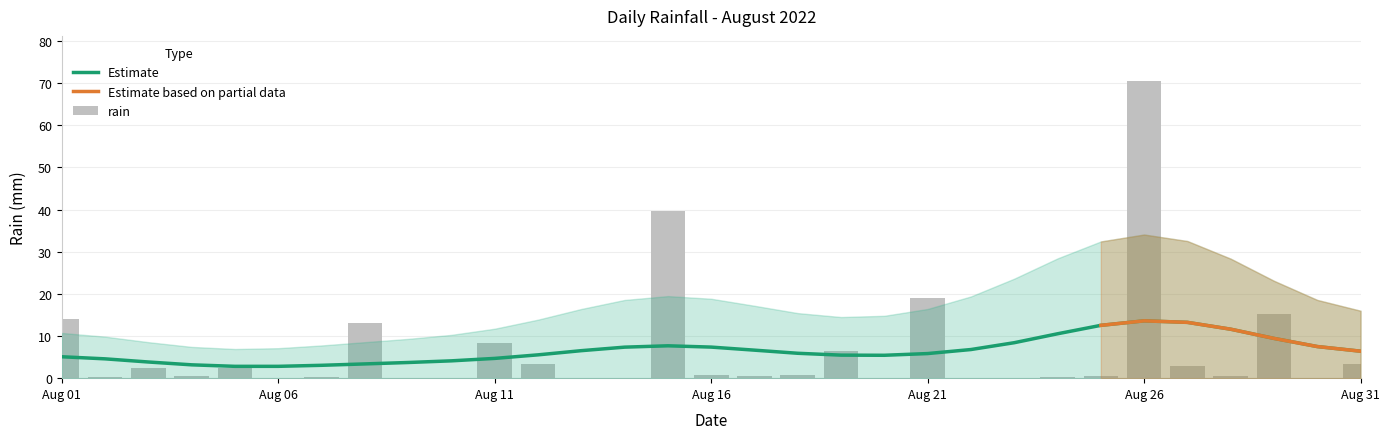

What is the value of the 4th bar from the left?

0.4